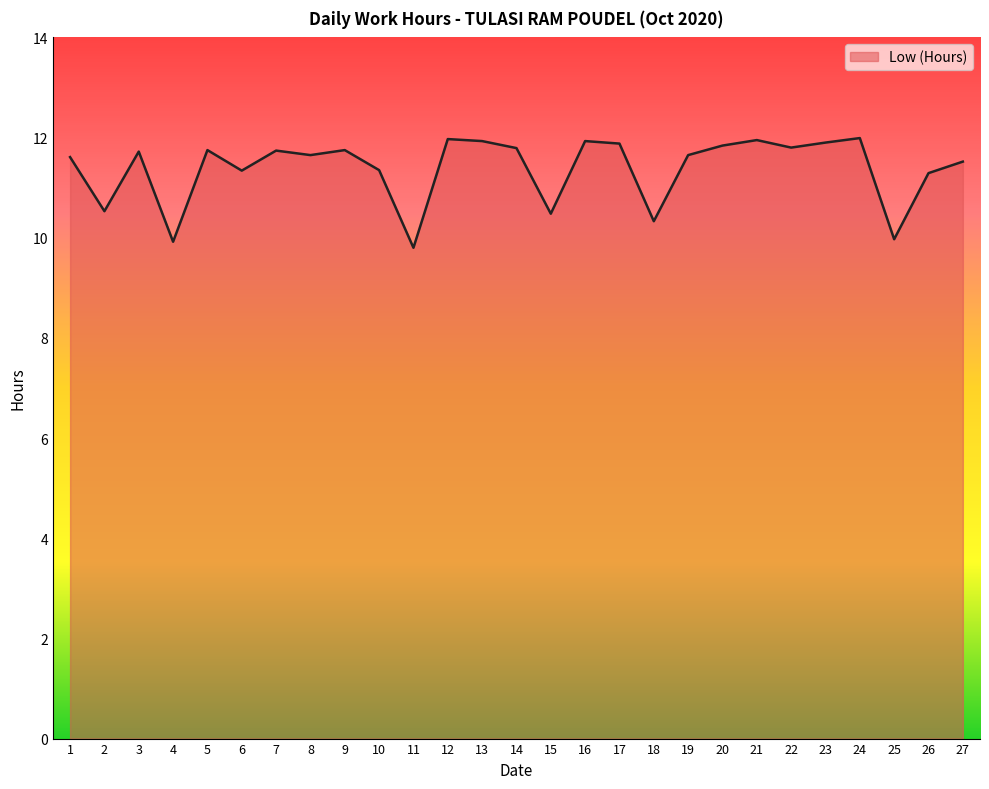

True or false: the data shows 10.5 at 15.

True